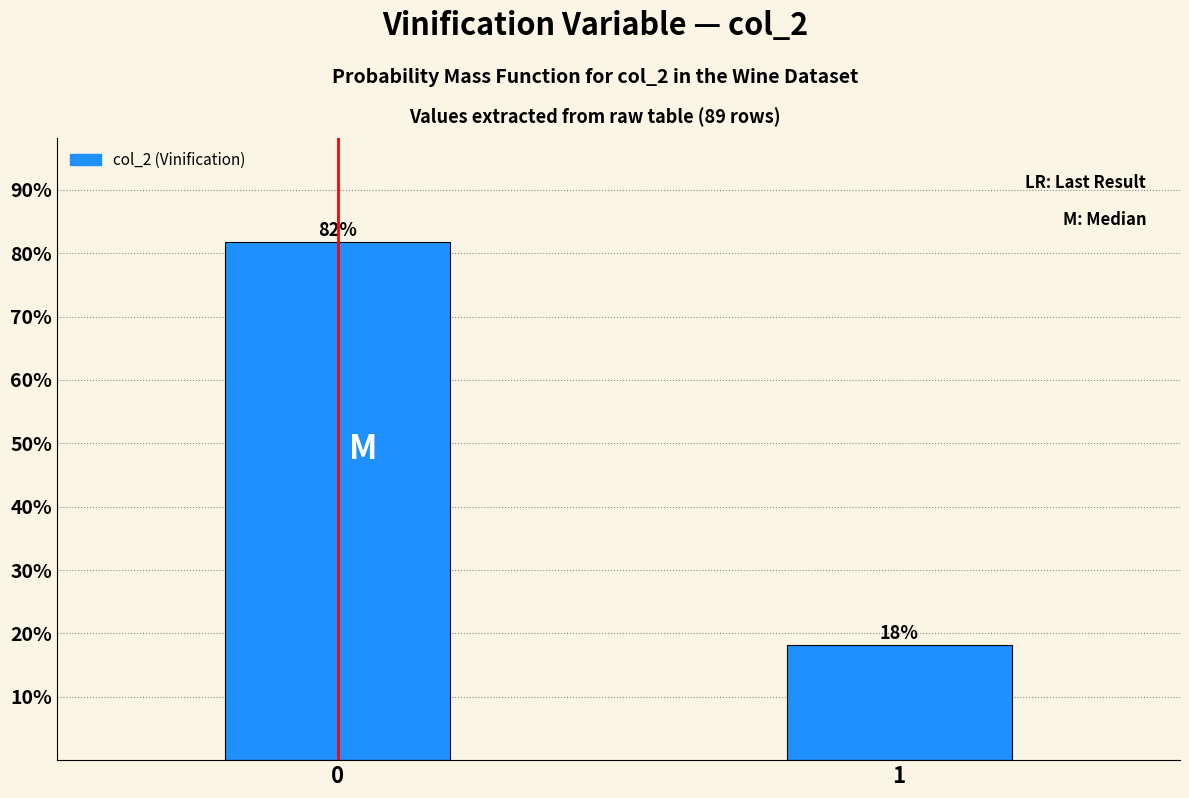

What value does the data have at 0?

81.8